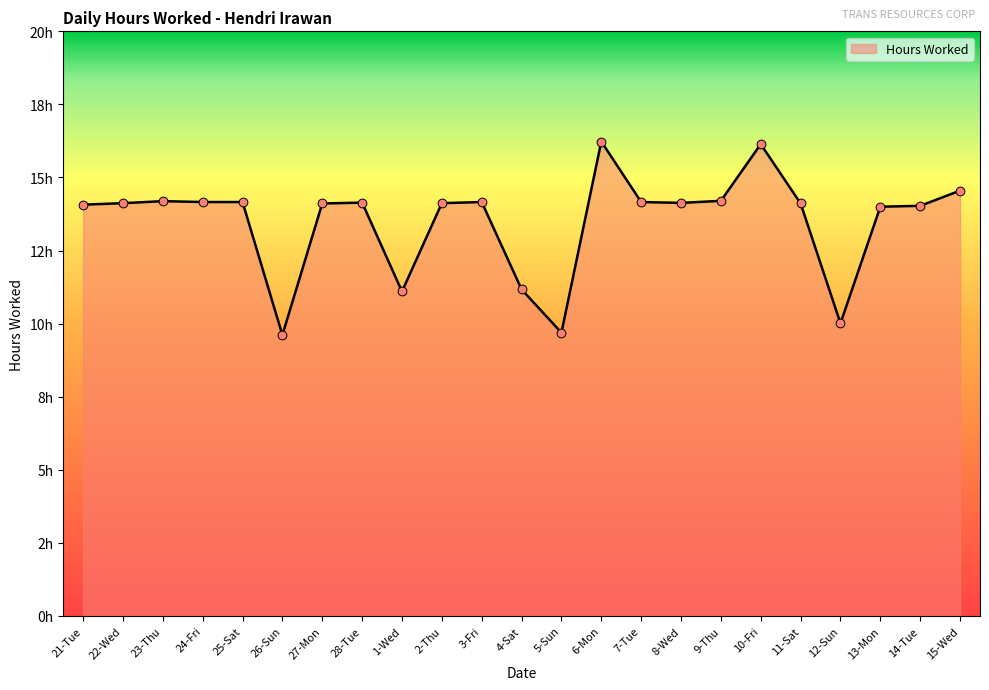

Is this an area chart (filled region under the line)?

Yes